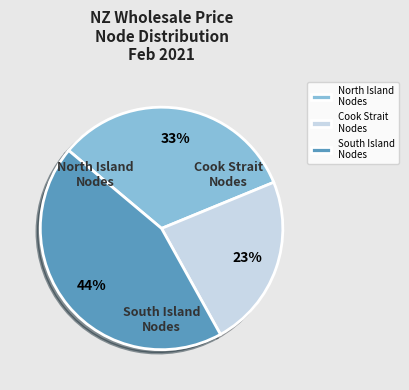

The South Island Nodes slice represents 44% of the pie. True or false?

True